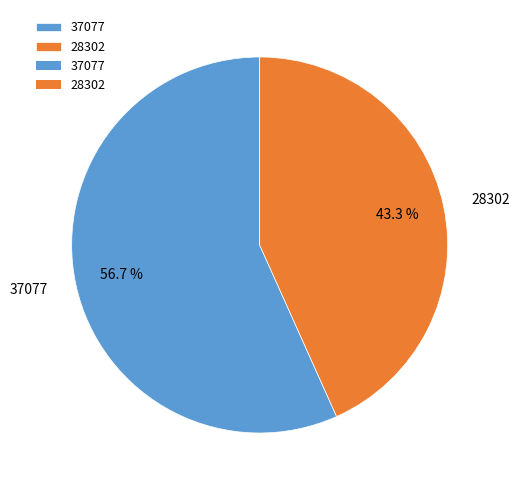

Rank the categories by value from lowest to highest.

28302, 37077